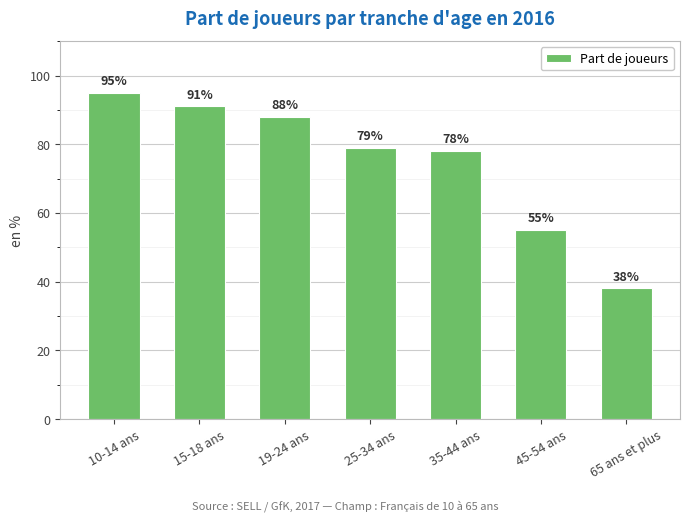

What is the smallest value displayed?

38